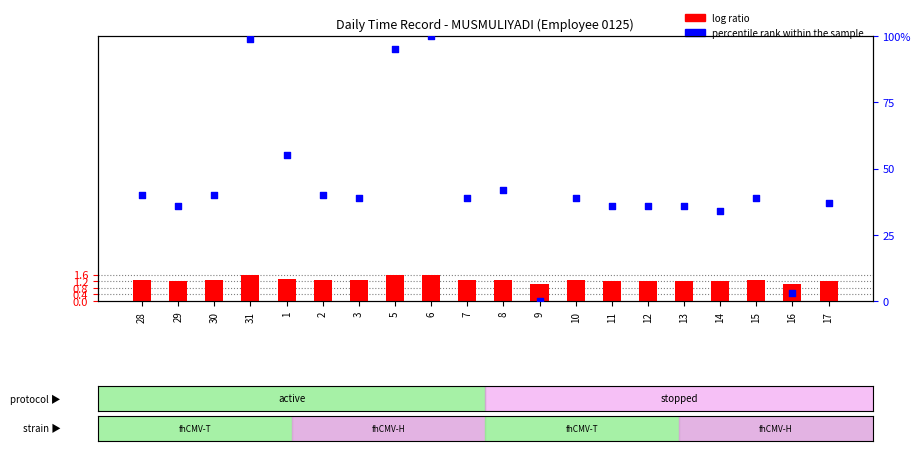

Which series has the largest total across all categories?

percentile rank within the sample